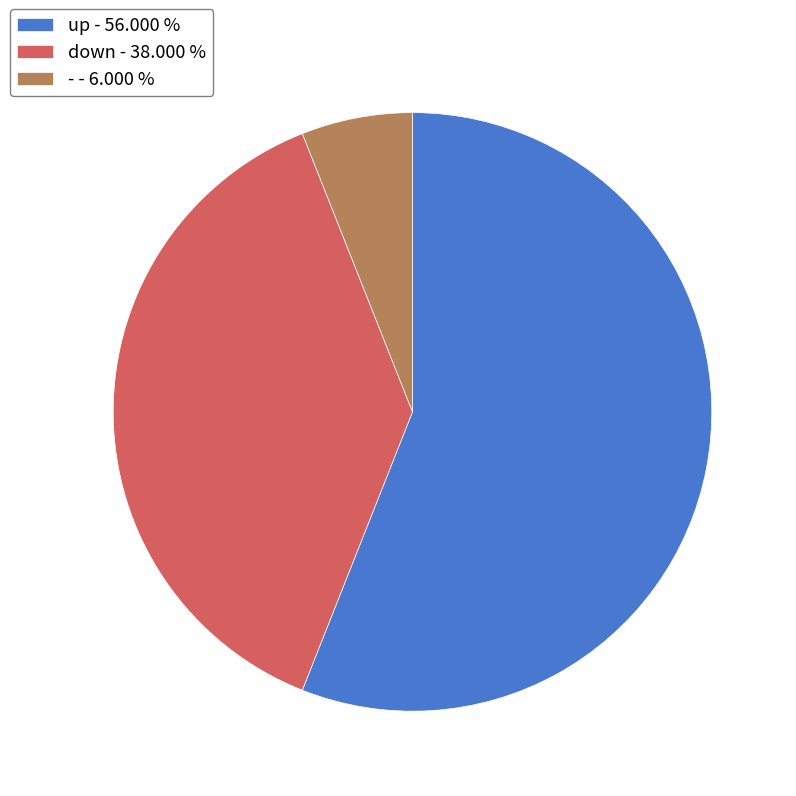

True or false: up accounts for 69% of the total.

False